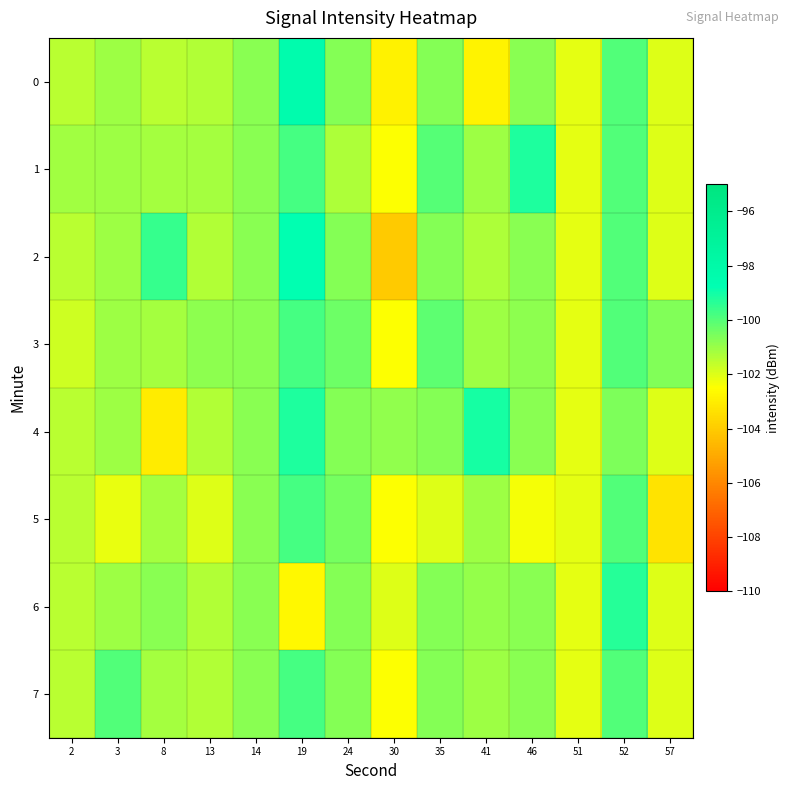

Rank the series by their maximum value, from lowest to highest.

row_3, row_5, row_7, row_6, row_1, row_4, row_2, row_0